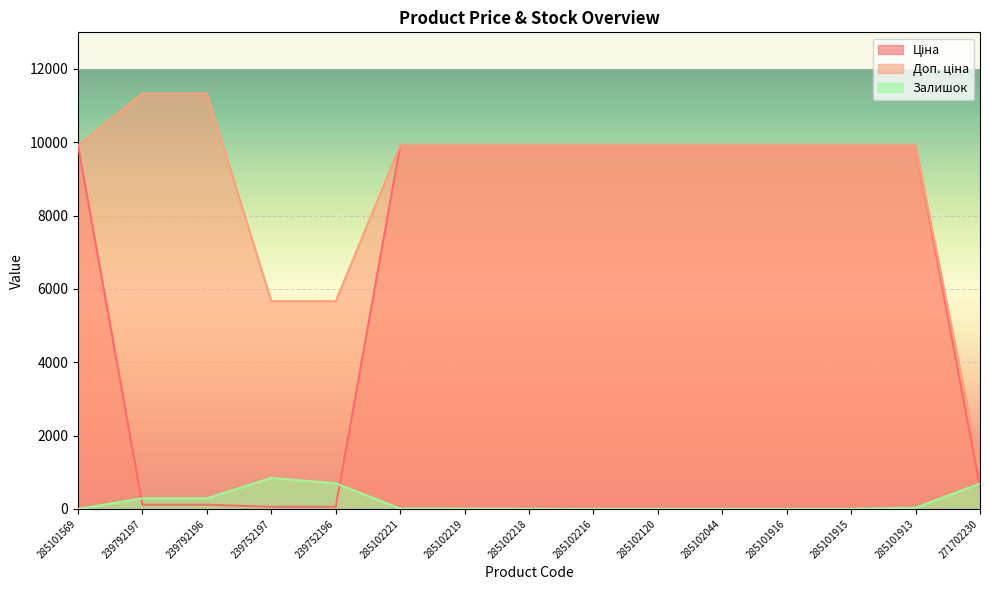

What is the label of the 3rd point from the left?

239792196